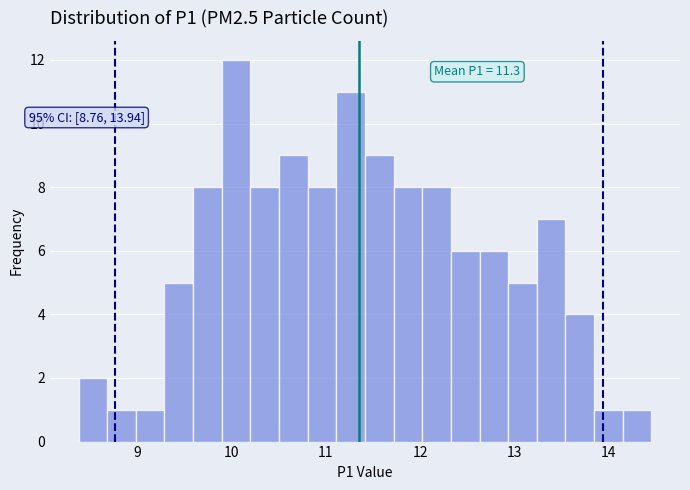

Around what value on the x-axis is the tallest bar? Give the approximate position of its centre, as read against the axis.

10.0